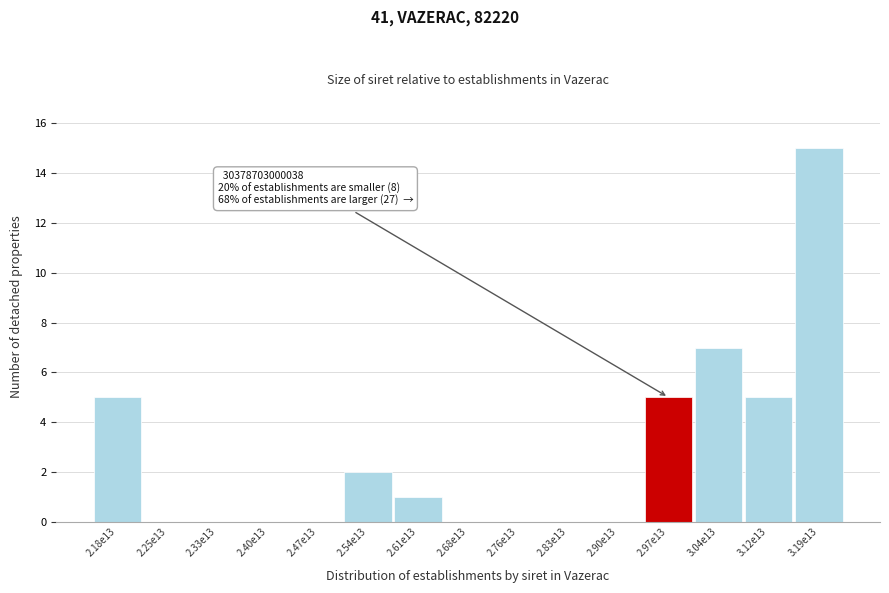

Reading left to right, list all the values displayed in this chart.

2.18e13=5	2.25e13=0	2.33e13=0	2.40e13=0	2.47e13=0	2.54e13=2	2.61e13=1	2.68e13=0	2.76e13=0	2.83e13=0	2.90e13=0	2.97e13=5	3.04e13=7	3.12e13=5	3.19e13=15